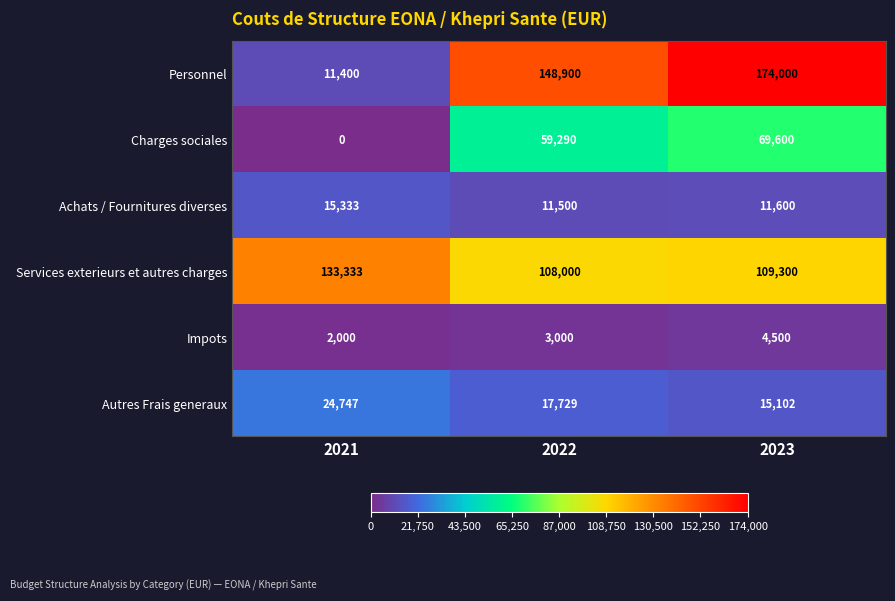

What is the sum of the Impots values at 2021 and 2023?

6500